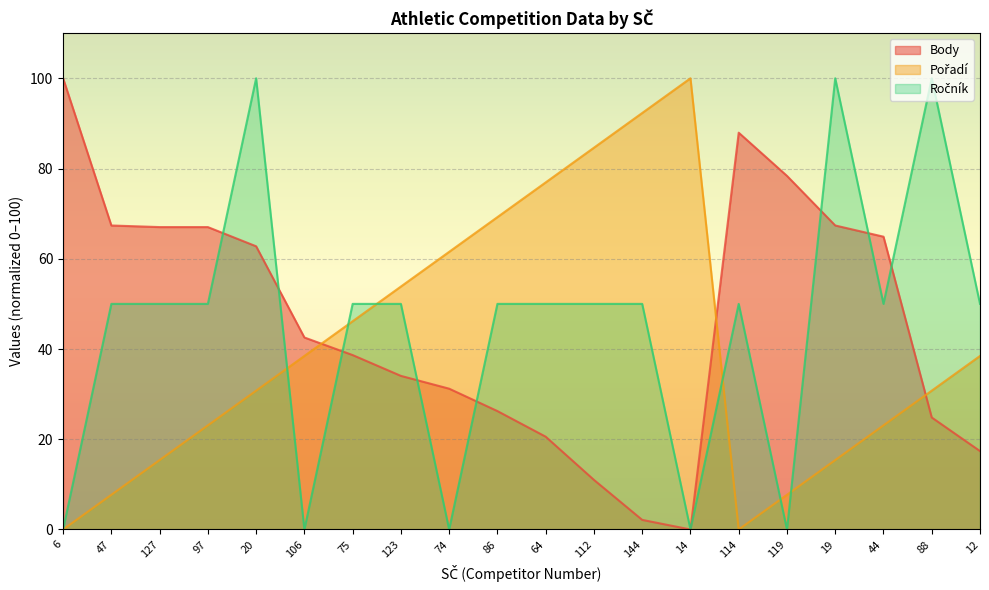

Where do Ročník and Body first cross each other?

97 and 20